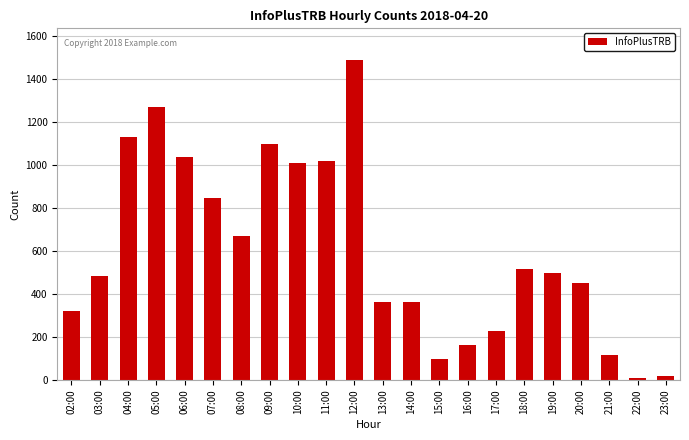

What is the difference between the values at 13:00 and 18:00?

154